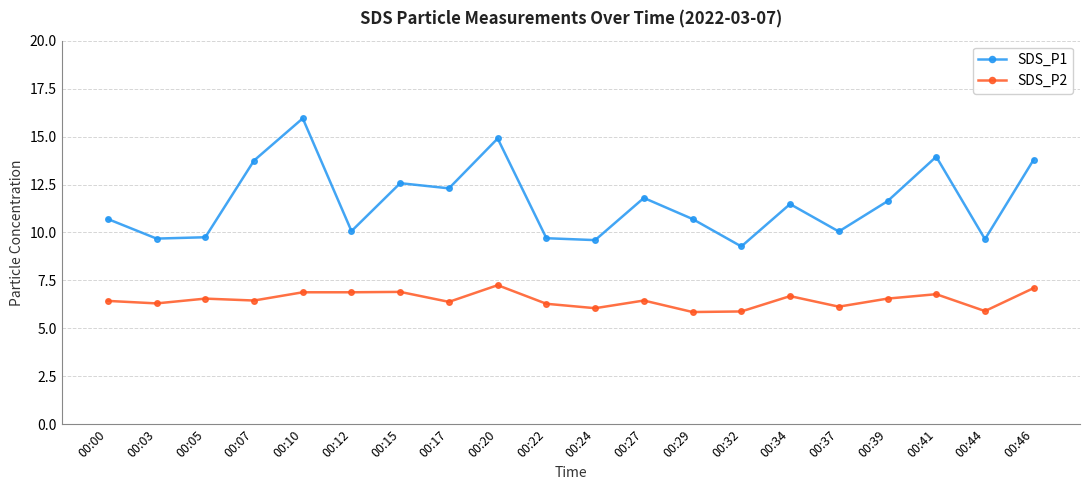

What is the sum of the SDS_P2 values at 00:41 and 00:34?

13.5